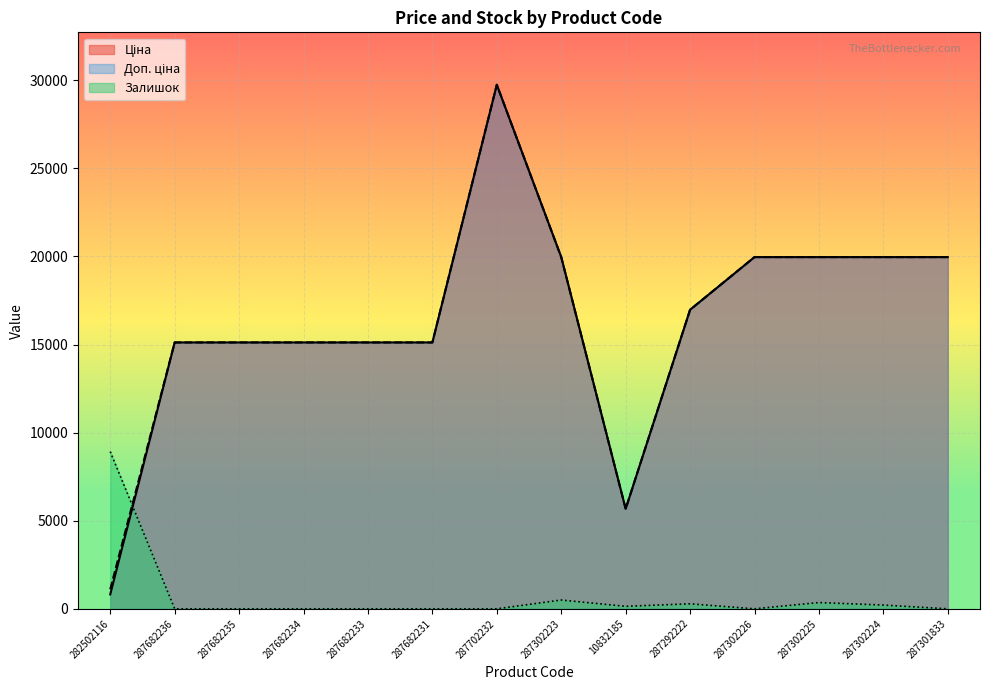

What is the sum of the Доп. ціна values at 10832185 and 287292222?

22650.2